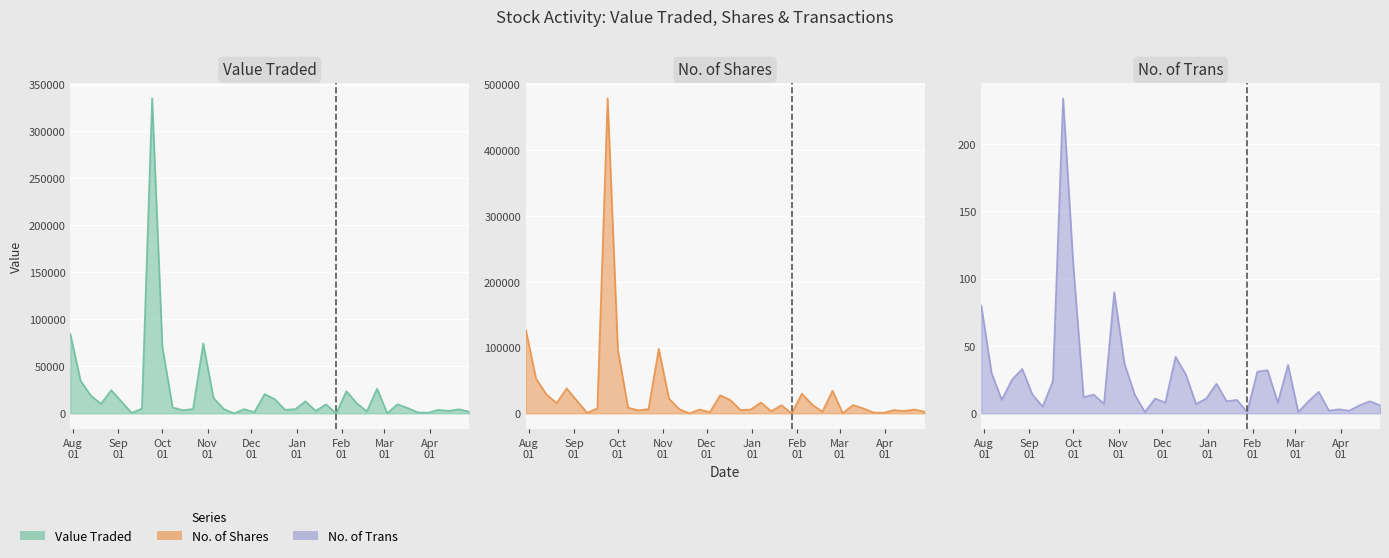

What is the difference between the maximum and minimum values in the Value Traded series?

335303